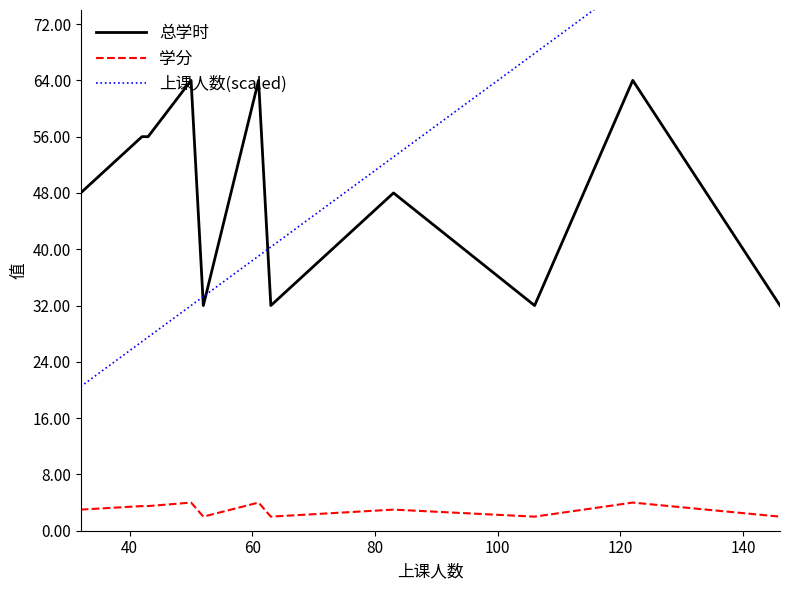

True or false: 学分 and 总学时 intersect in this chart.

False